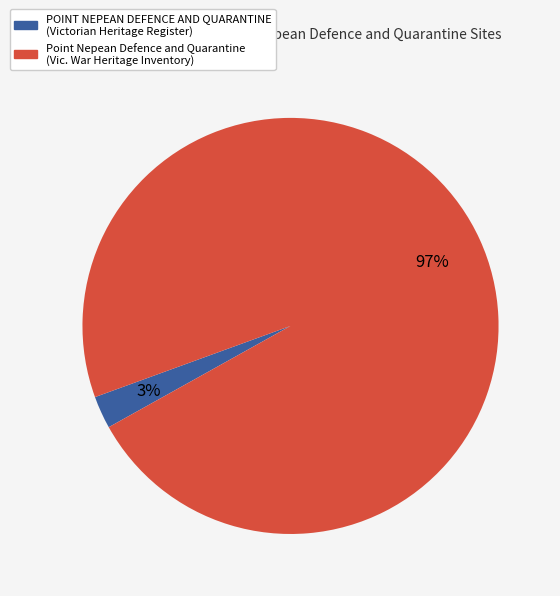

Combined, do Point Nepean Defence and Quarantine (Vic. War Heritage Inventory) and POINT NEPEAN DEFENCE AND QUARANTINE (Victorian Heritage Register) account for over 50%?

Yes